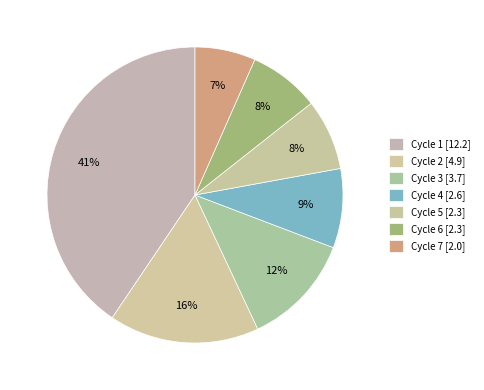

Between Cycle 4 and Cycle 7, which is larger?

Cycle 4